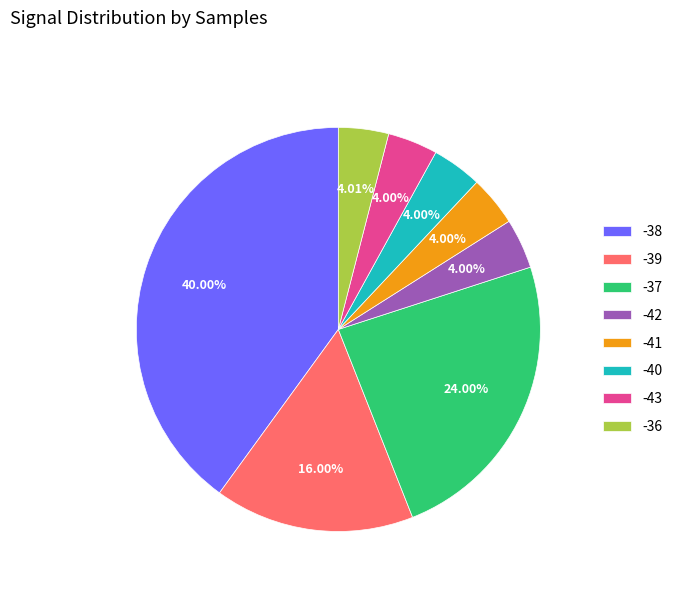

What percentage do -41 and -40 together represent?

8.0%